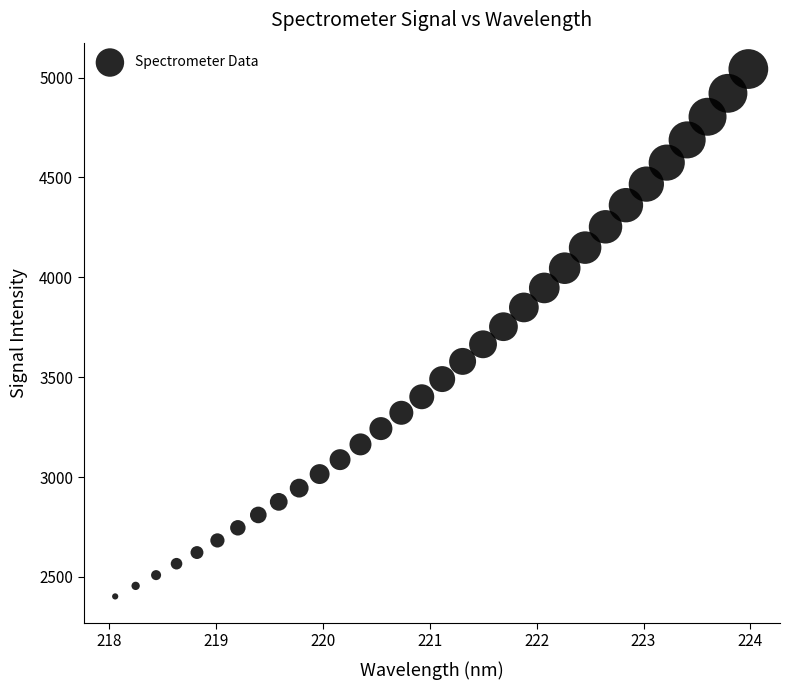

What is the range of Y values (max minus min)?

2640.4